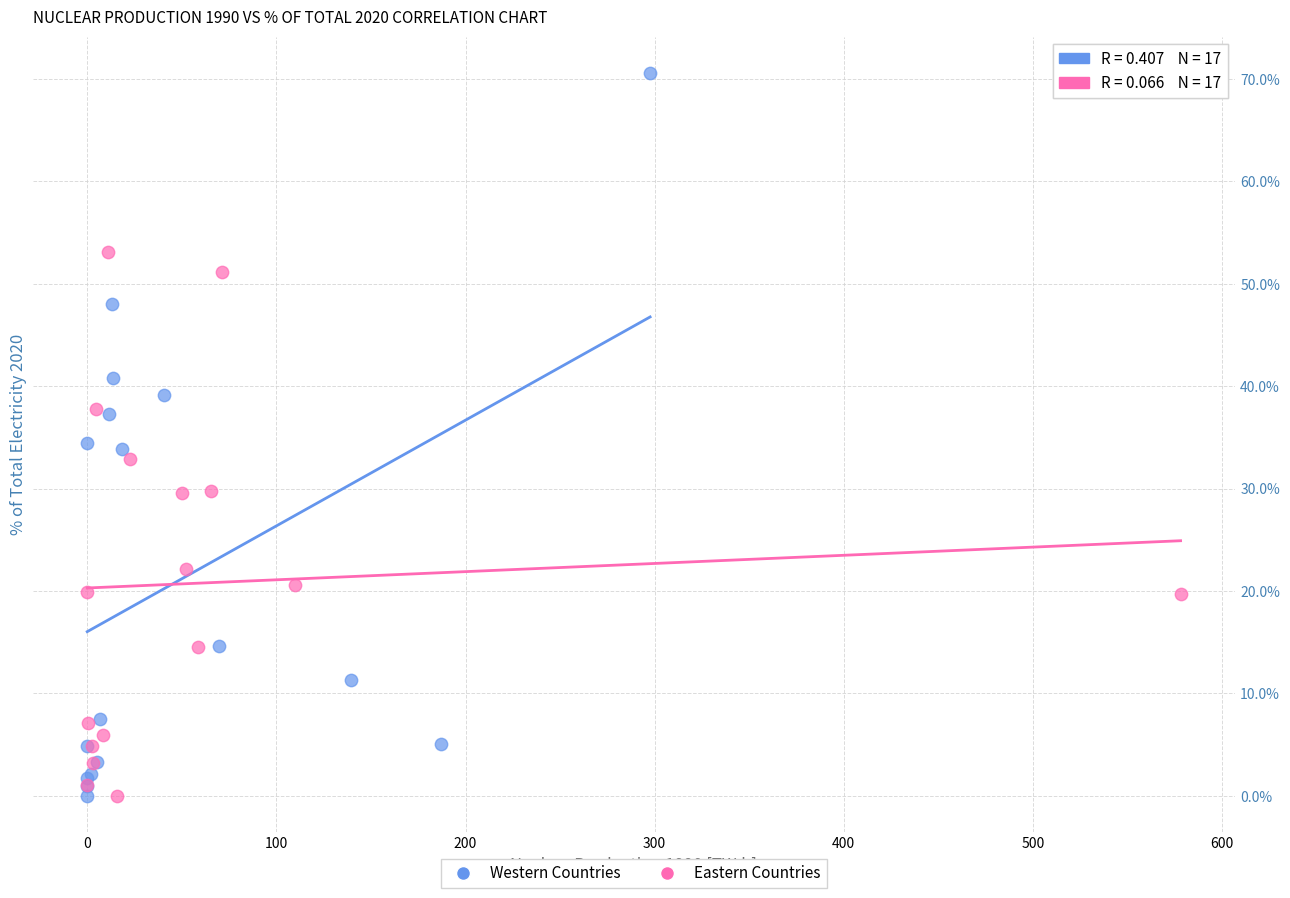

What are all the series names shown in the legend?

Western Countries, Eastern Countries